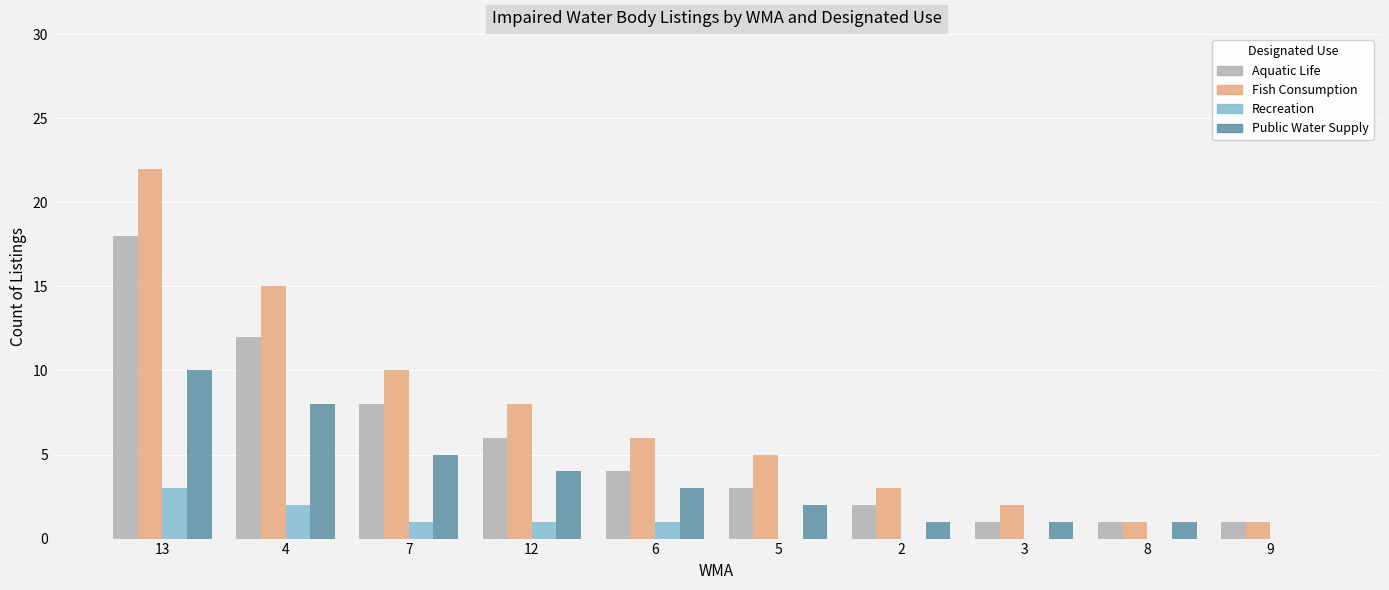

Which series changed the most between 13 and 2?

Fish Consumption